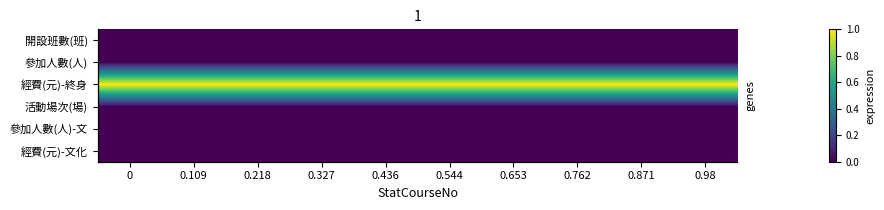

What is the spread (max minus min) of values at 0.871?

1.0